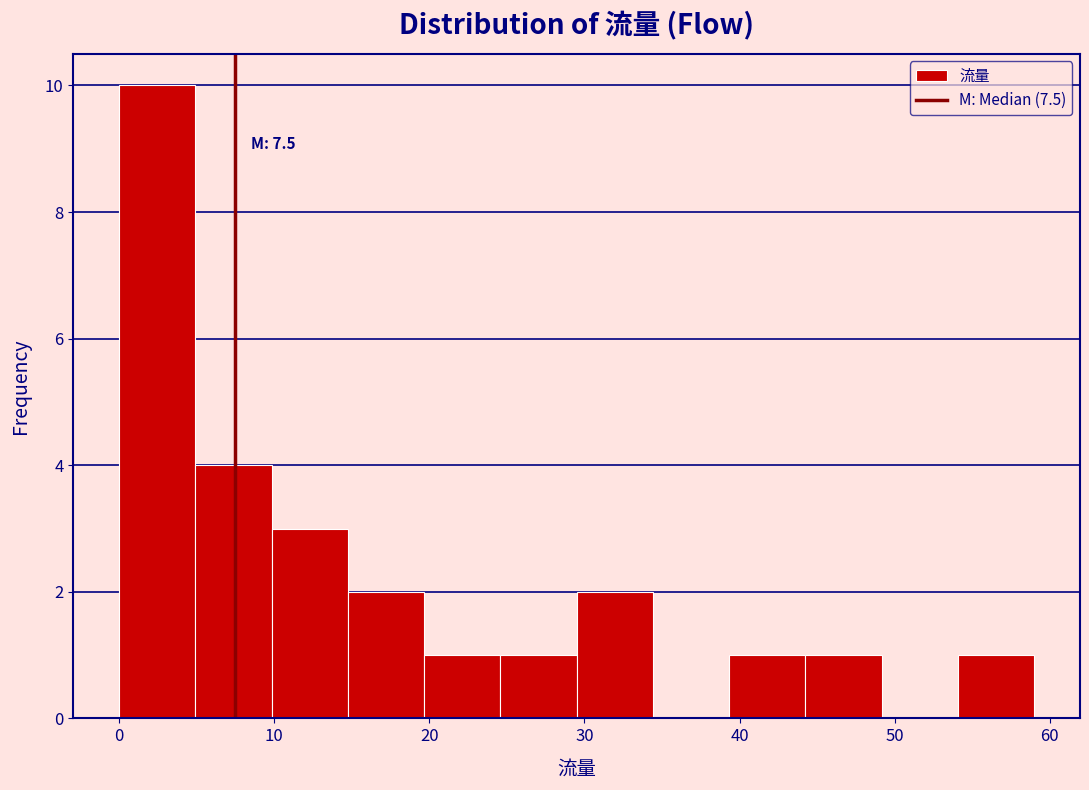

Over which range of the x-axis is the bar tallest?

0 to 5